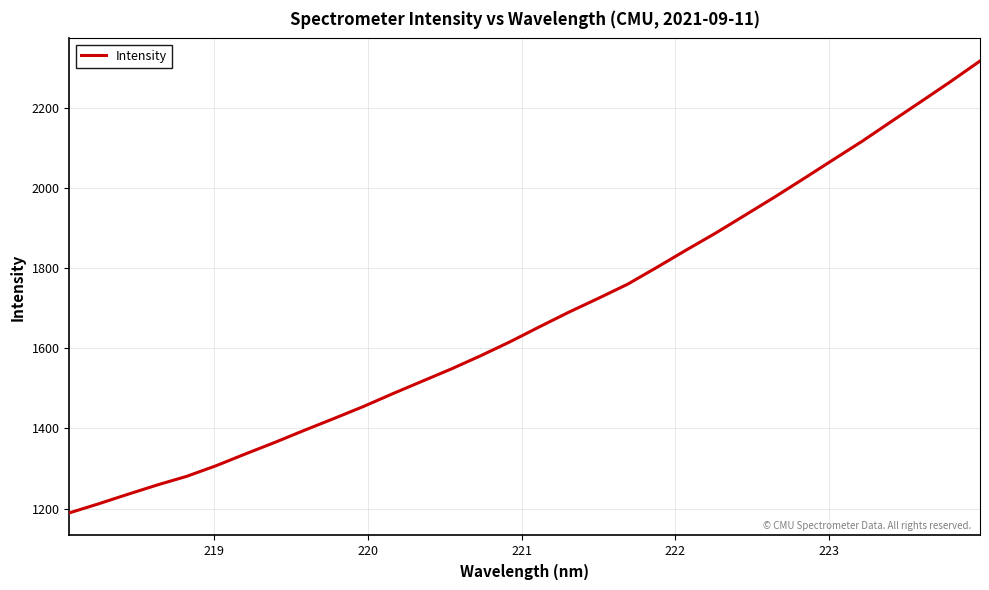

What is the maximum value shown in the chart?

2316.6